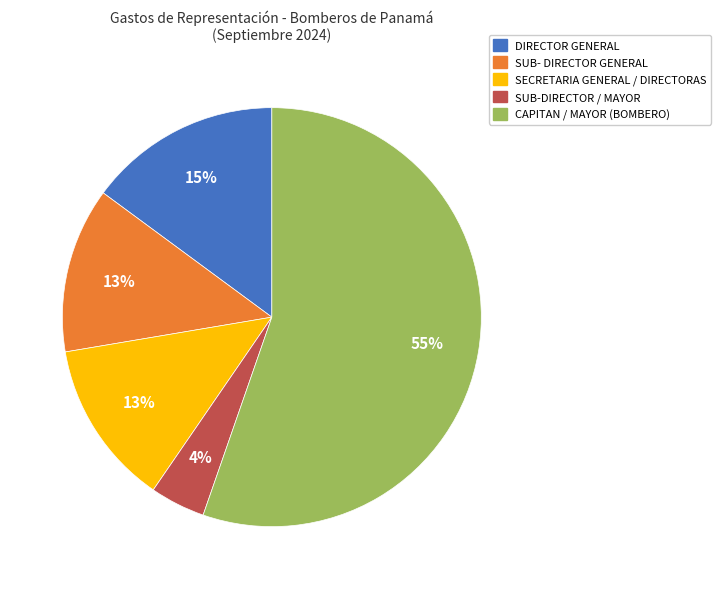

Is there a majority slice in this chart?

Yes